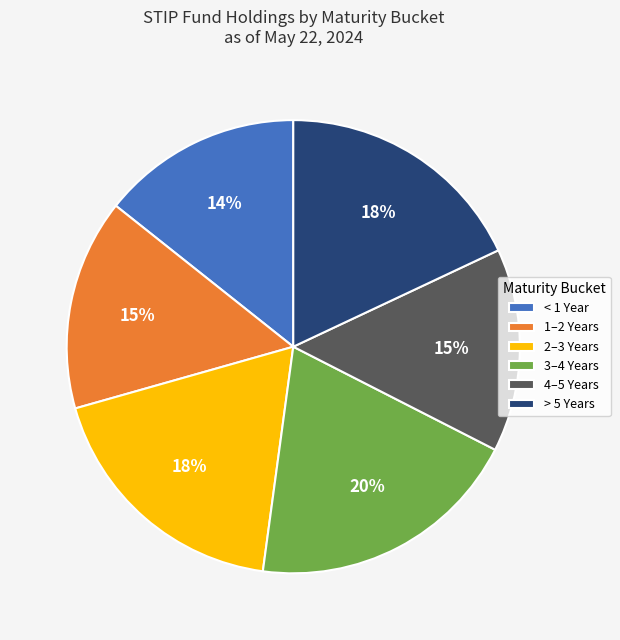

How many segments does this pie chart have?

6